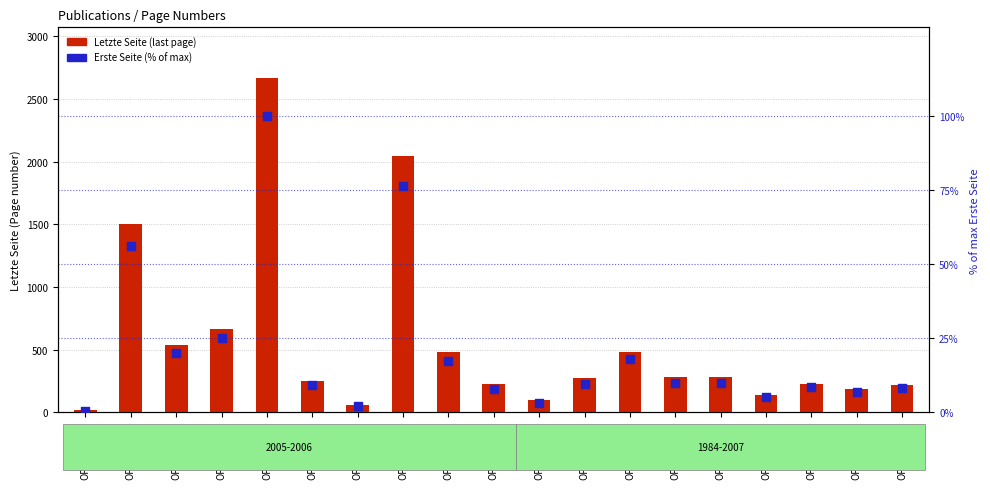

Which series has the largest Y range (max minus min)?

Letzte Seite